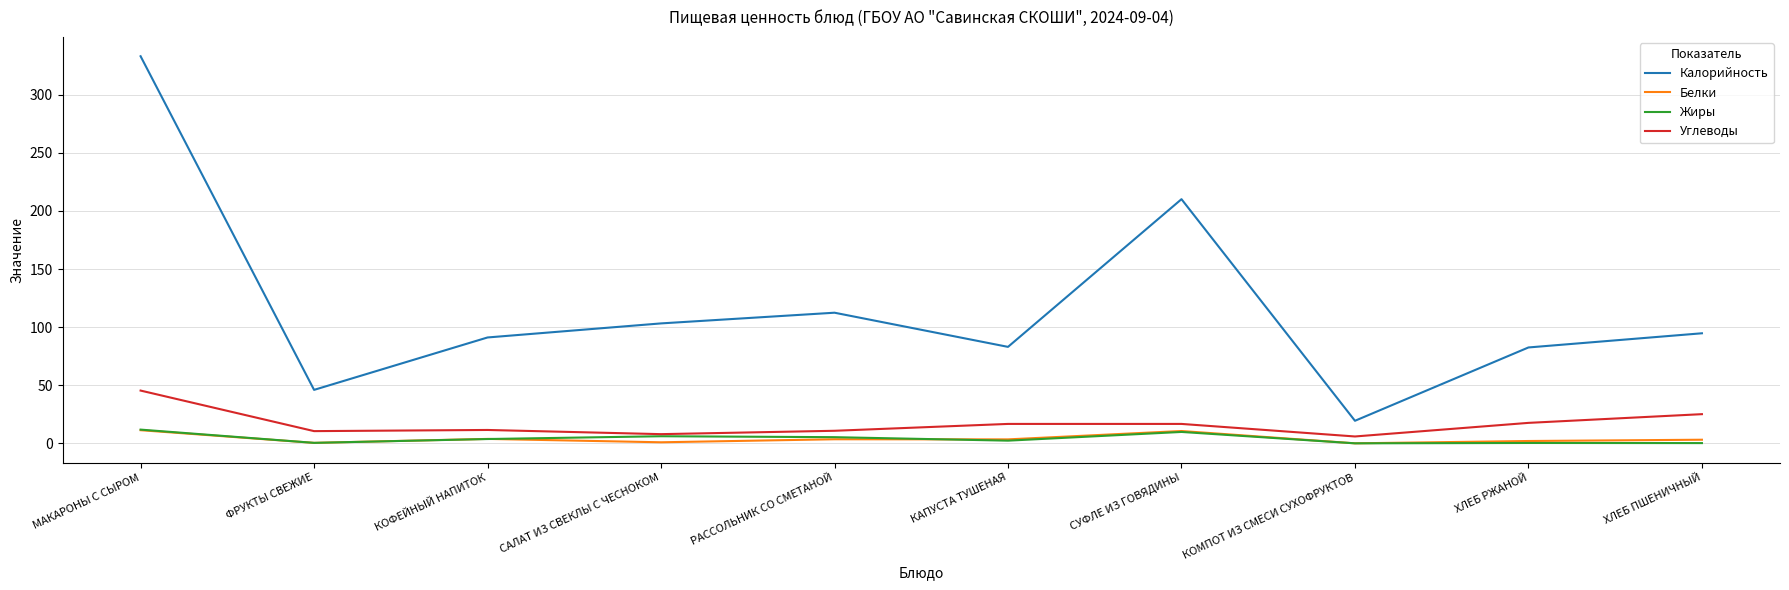

Which series has the largest total across all categories?

Калорийность